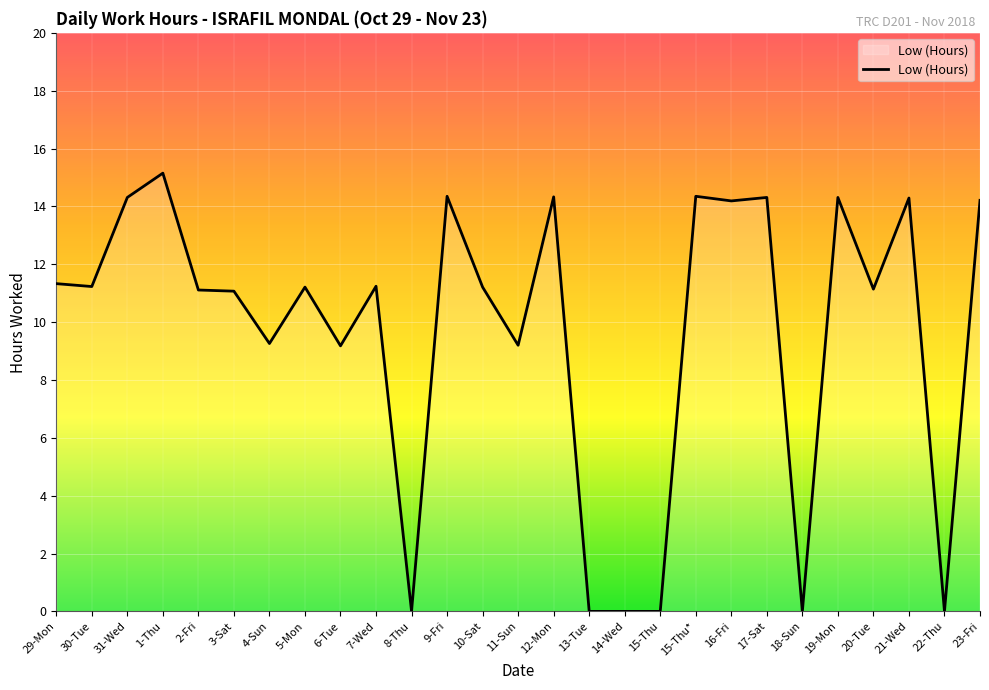

What is the change in value from 1-Thu to 6-Tue?

-6.0